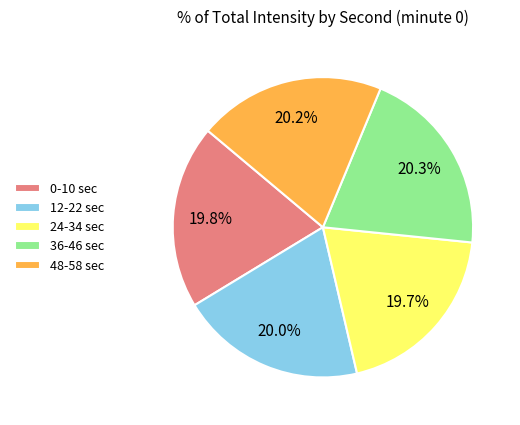

Does 12-22 sec account for over 50% of the chart?

No